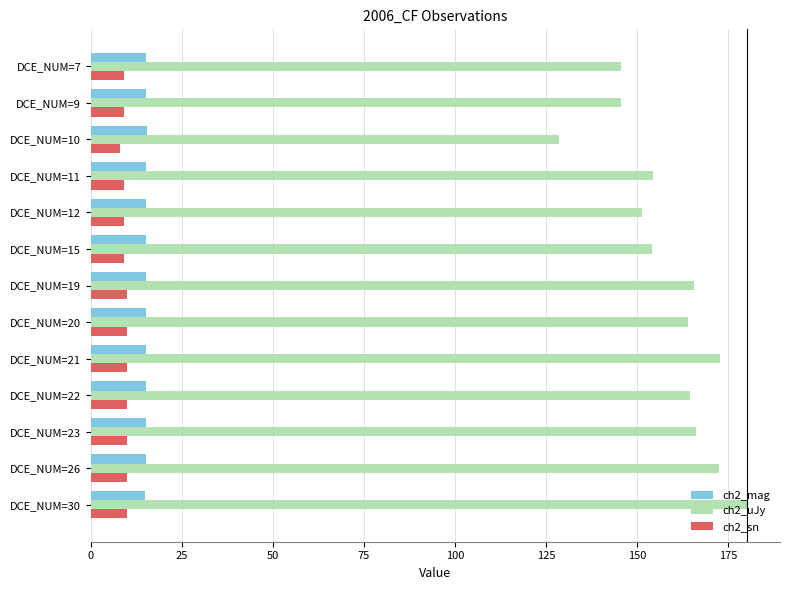

Which series has the largest total across all categories?

ch2_uJy